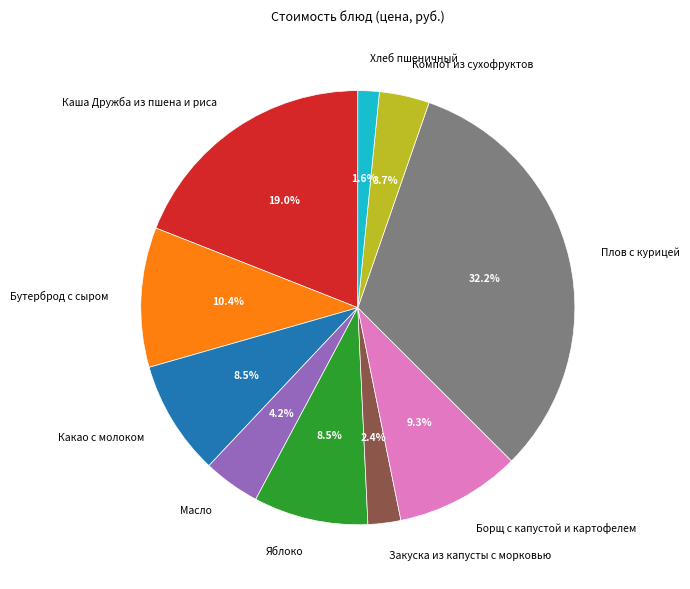

What percentage do Бутерброд с сыром and Хлеб пшеничный together represent?

12.0%